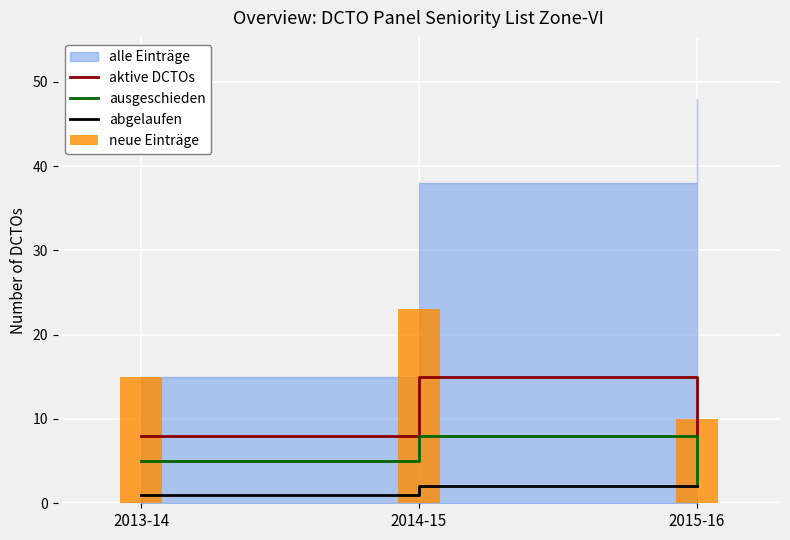

The aktive DCTOs series shows 13 at 2015-16. True or false?

False